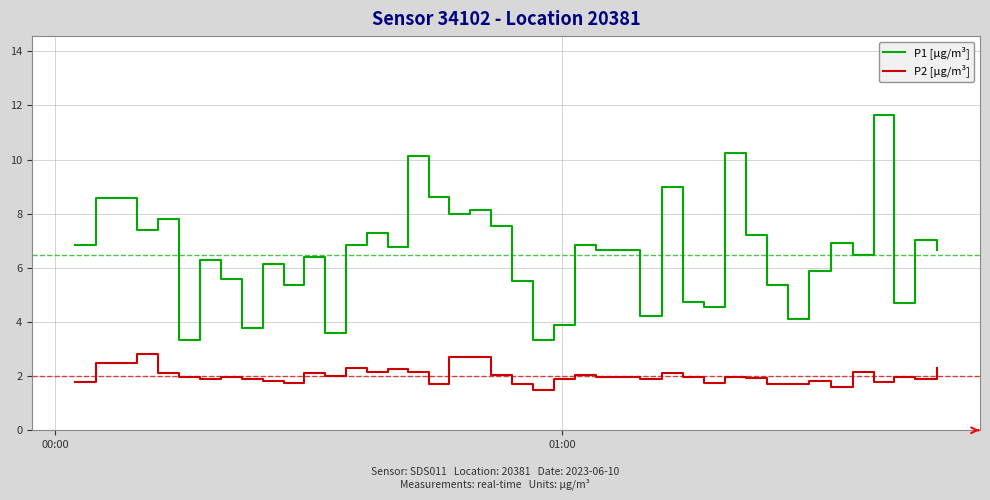

Count the number of data series in this chart.

2